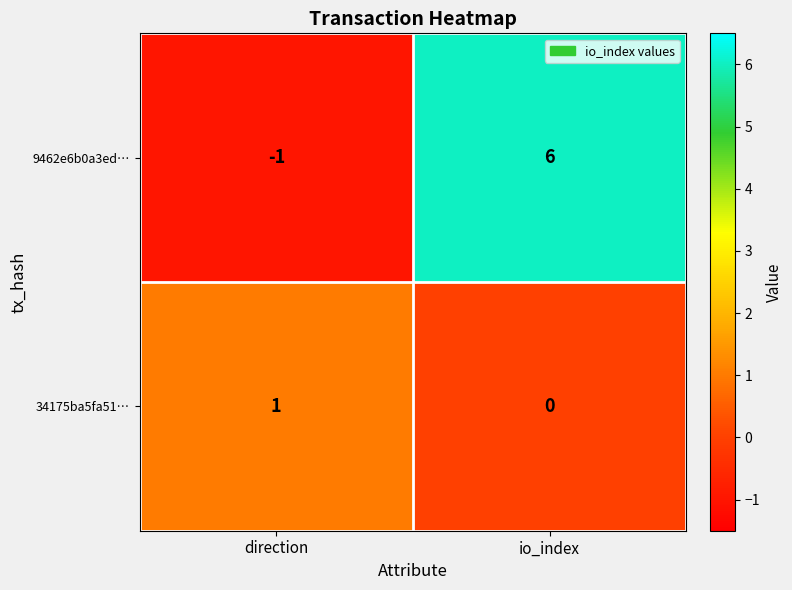

List the series in order of their overall mean, highest first.

9462e6b0a3ed…, 34175ba5fa51…